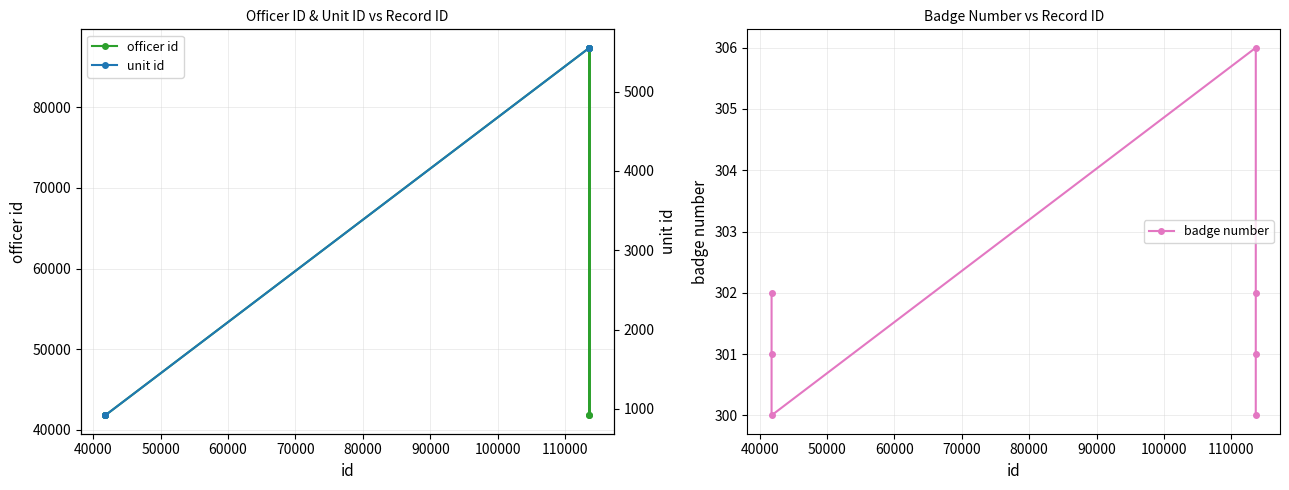

What is the value of the officer id point at the 1st from the left?

41791